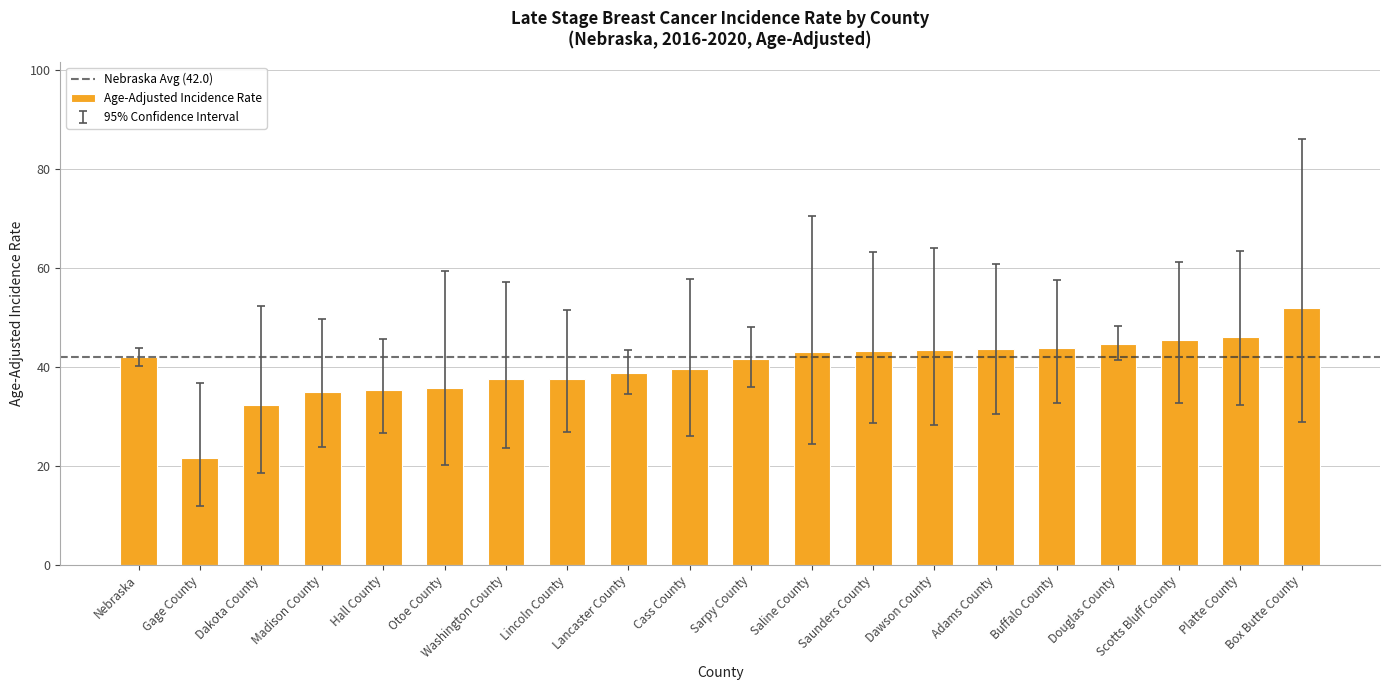

What is the difference between the values at Gage County and Saline County?

21.5